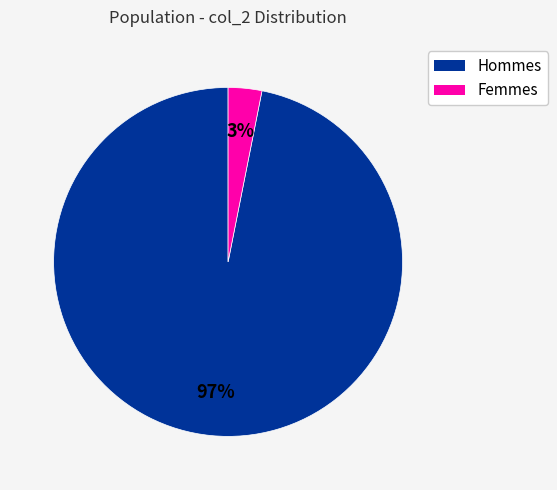

Is there a majority slice in this chart?

Yes